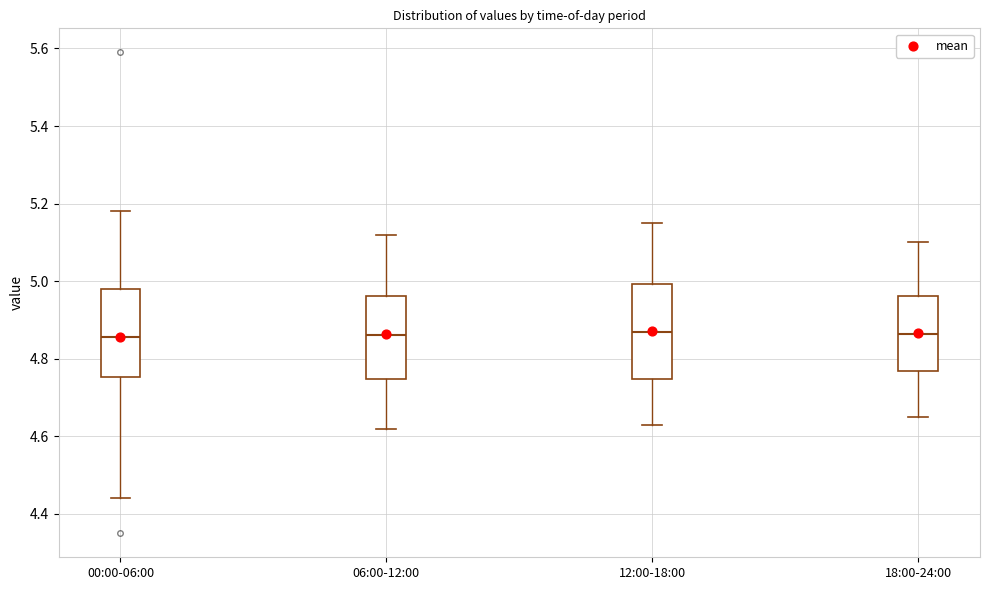

Reading left to right, transcribe this box plot: for each box, give where its median line is, the range the box spans, and where its two whiskers end, as read against the y-axis. The values are not printed on the chart, so give them approximately, as read against the axis.

00:00-06:00: median 4.86, box 4.76 to 4.98, whiskers 4.44 to 5.18
06:00-12:00: median 4.86, box 4.74 to 4.96, whiskers 4.62 to 5.12
12:00-18:00: median 4.88, box 4.74 to 5.00, whiskers 4.64 to 5.16
18:00-24:00: median 4.86, box 4.76 to 4.96, whiskers 4.66 to 5.10